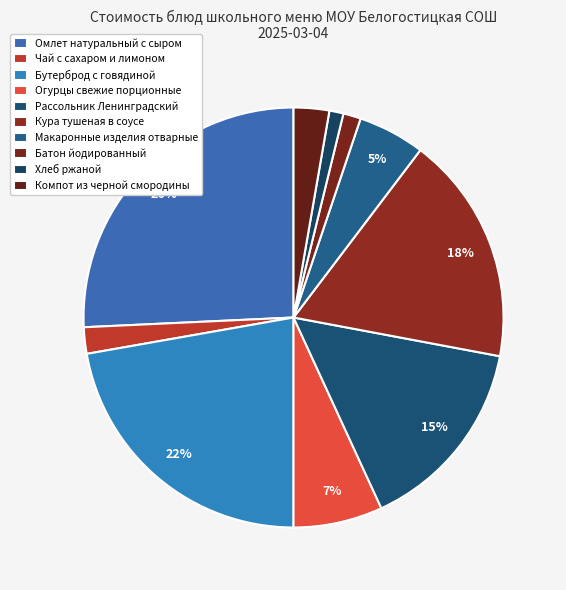

What is the total percentage of Хлеб ржаной and Бутерброд с говядиной?

23.3%